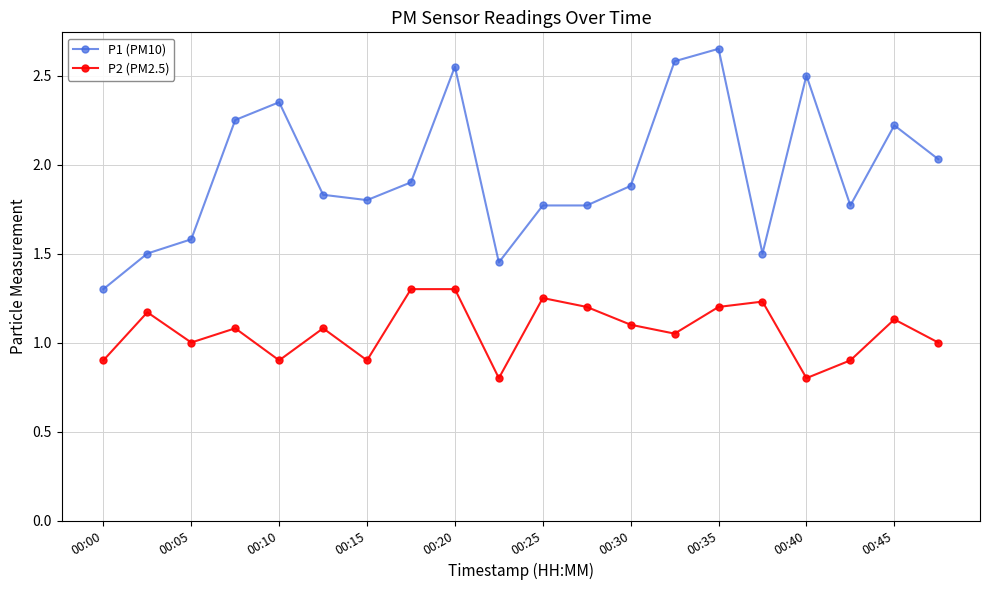

At how many categories does at least one series exceed 2?

8